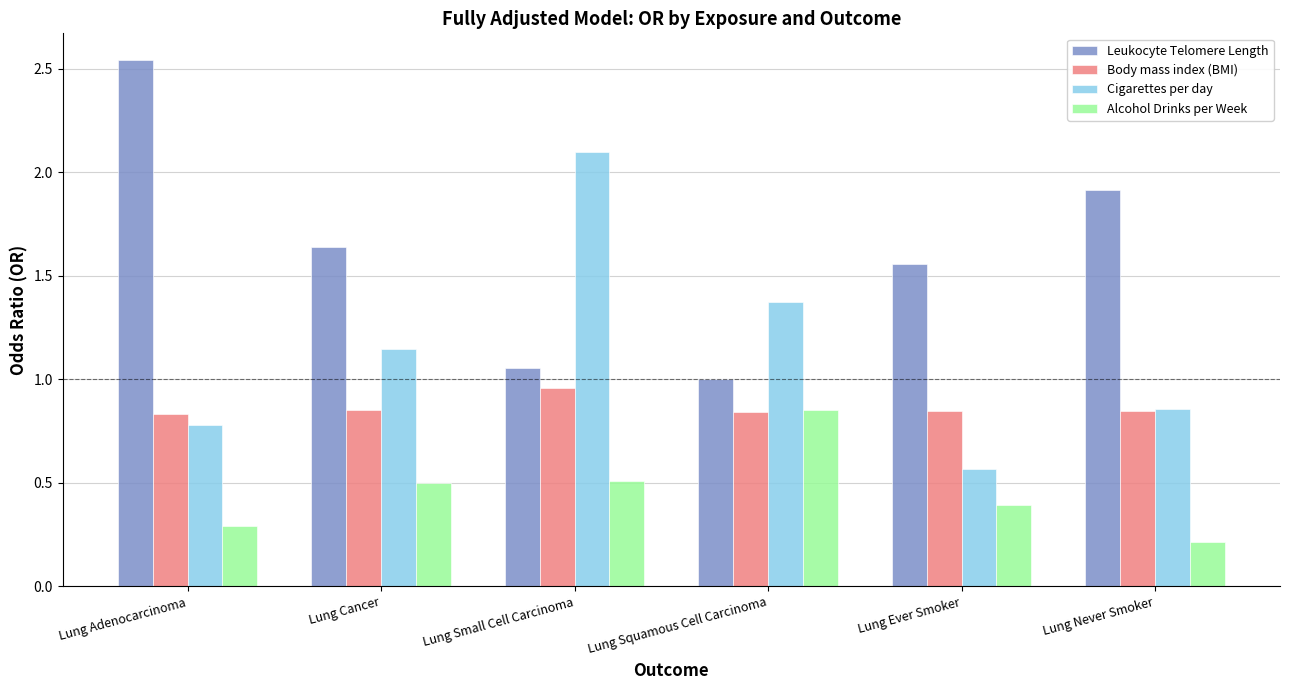

At which label does Body mass index (BMI) reach its peak?

Lung Small Cell Carcinoma